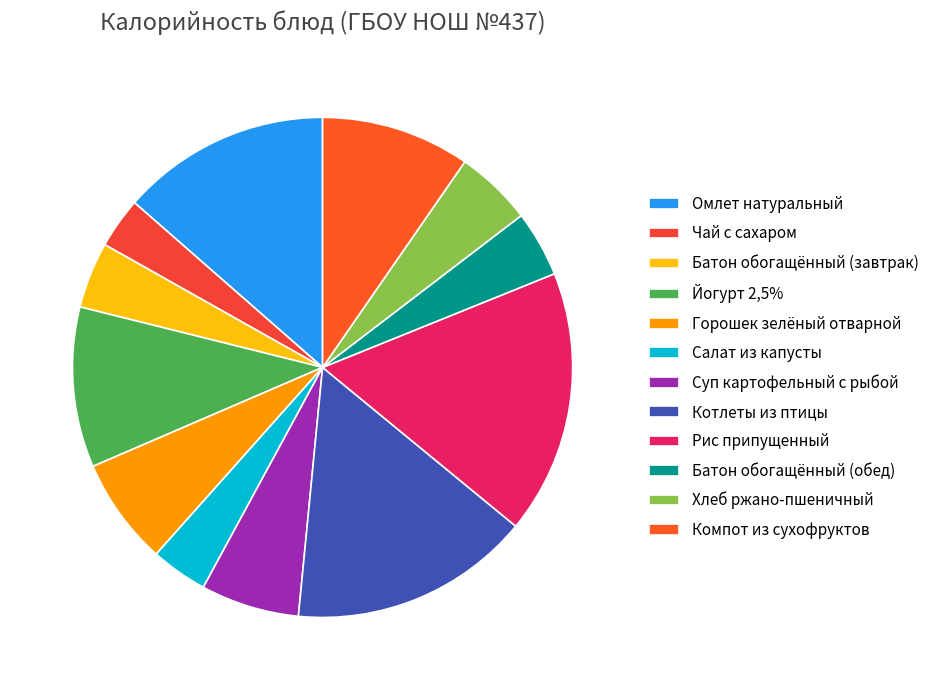

True or false: Чай с сахаром accounts for 17% of the total.

False